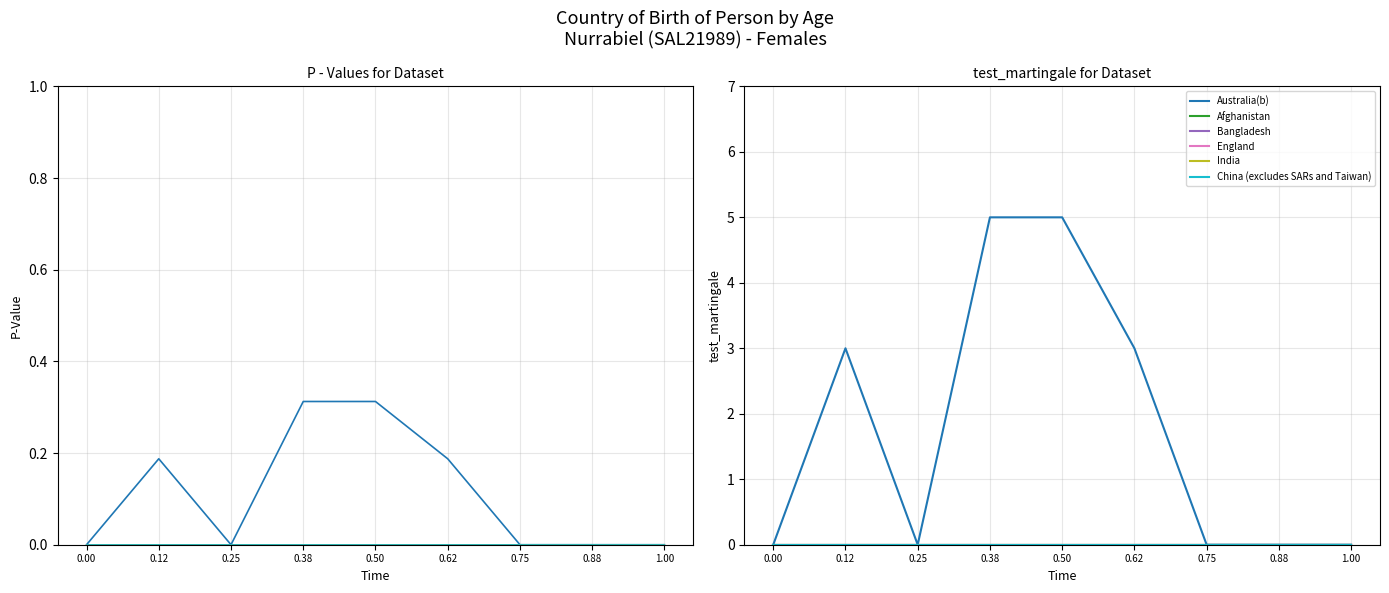

True or false: Australia(b) and China (excludes SARs and Taiwan) intersect in this chart.

False